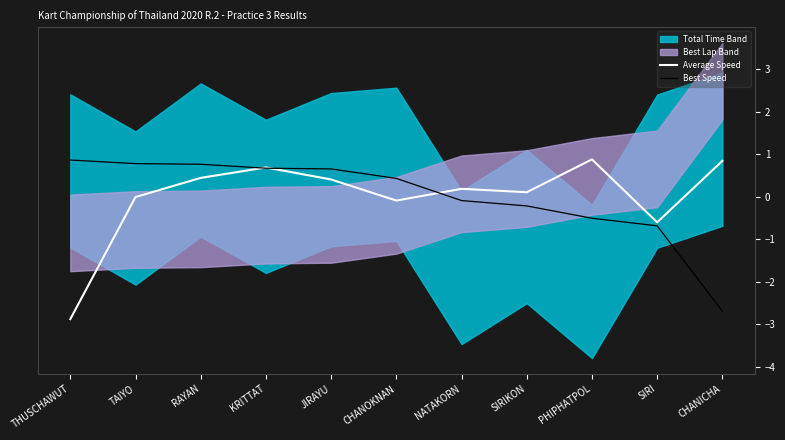

True or false: Average Speed has a value of -4.8 at THUSCHAWUT.

False